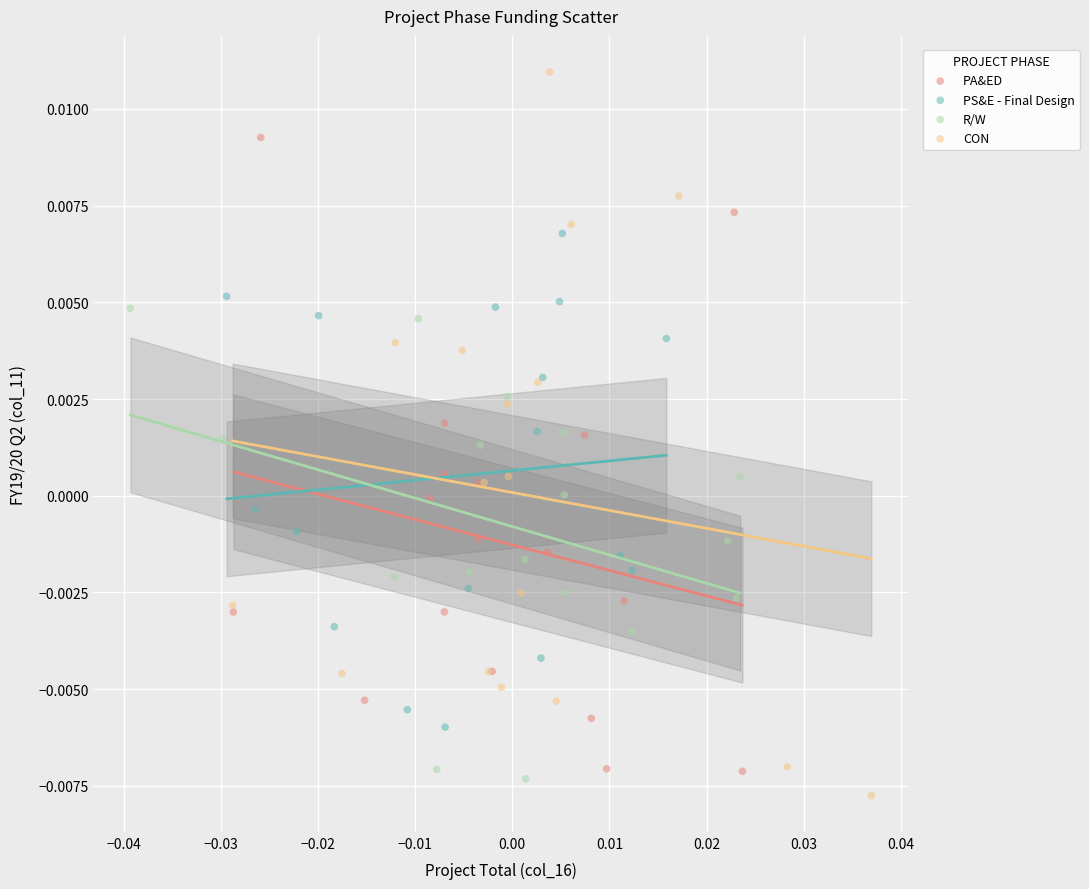

Which series contains the highest Y value?

CON